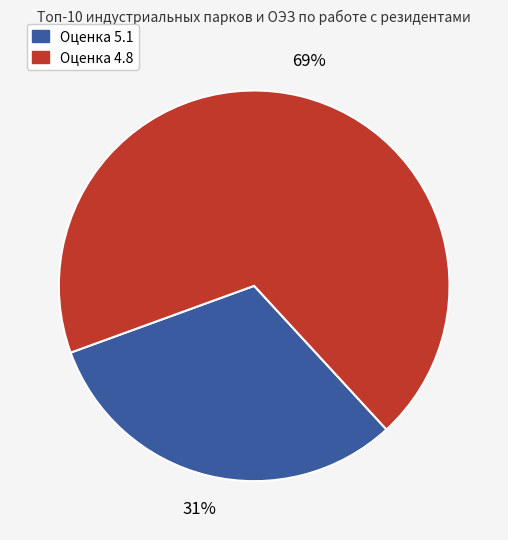

To the nearest percent, what is the average slice percentage?

50%